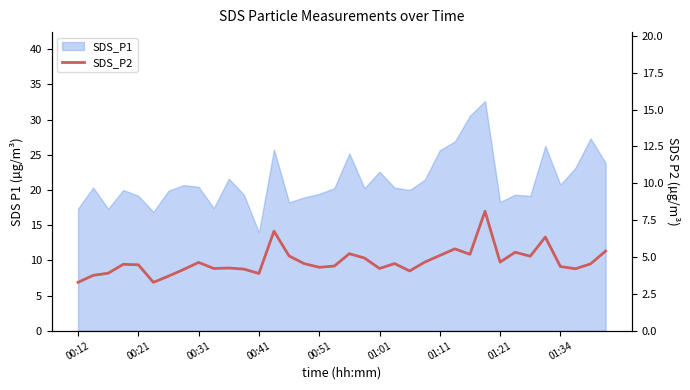

The value at 10 is 4.2. True or false?

True